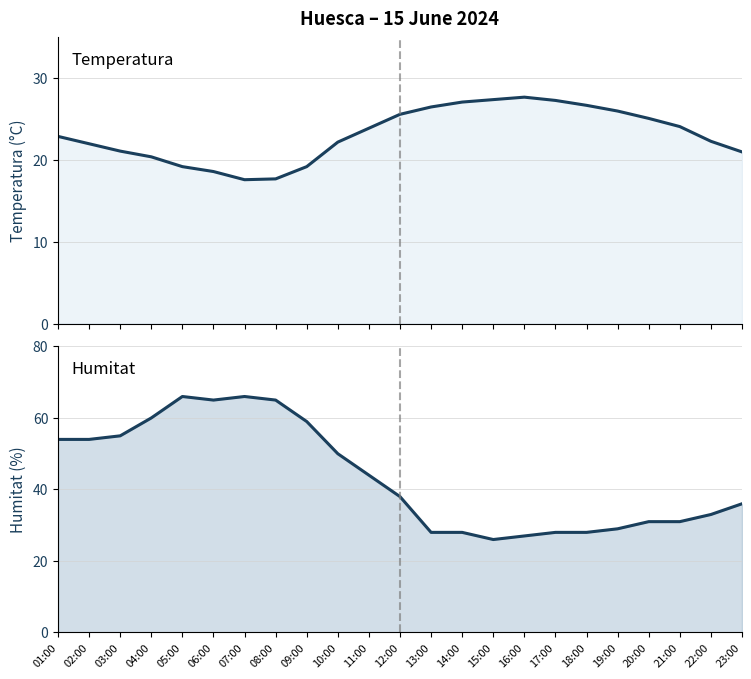

Rank the series by their average value, from highest to lowest.

Humitat (%), Temperatura (°C)